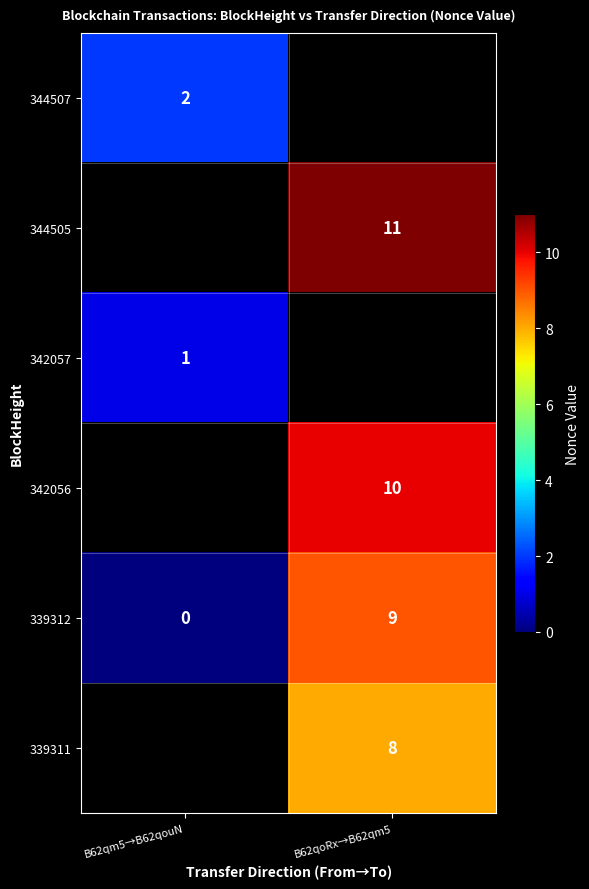

What is the maximum value shown in the chart?

11.0